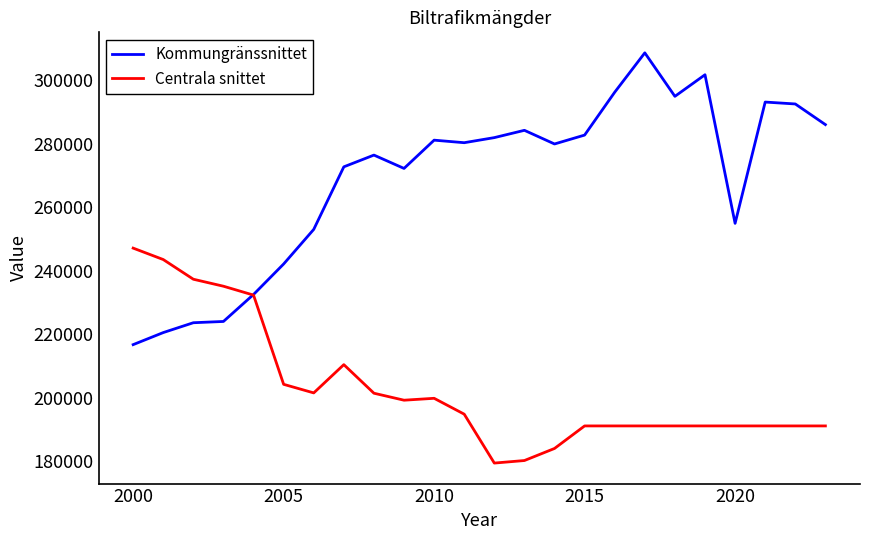

Rank the series by their average value, from lowest to highest.

Centrala snittet, Kommungränssnittet